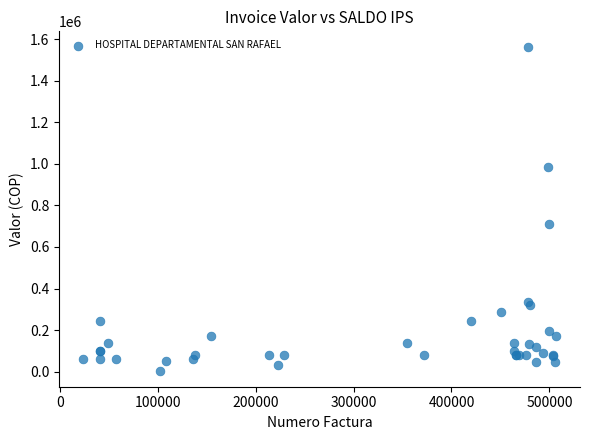

What Y value in the scatter plot is closest to 782580?

710848